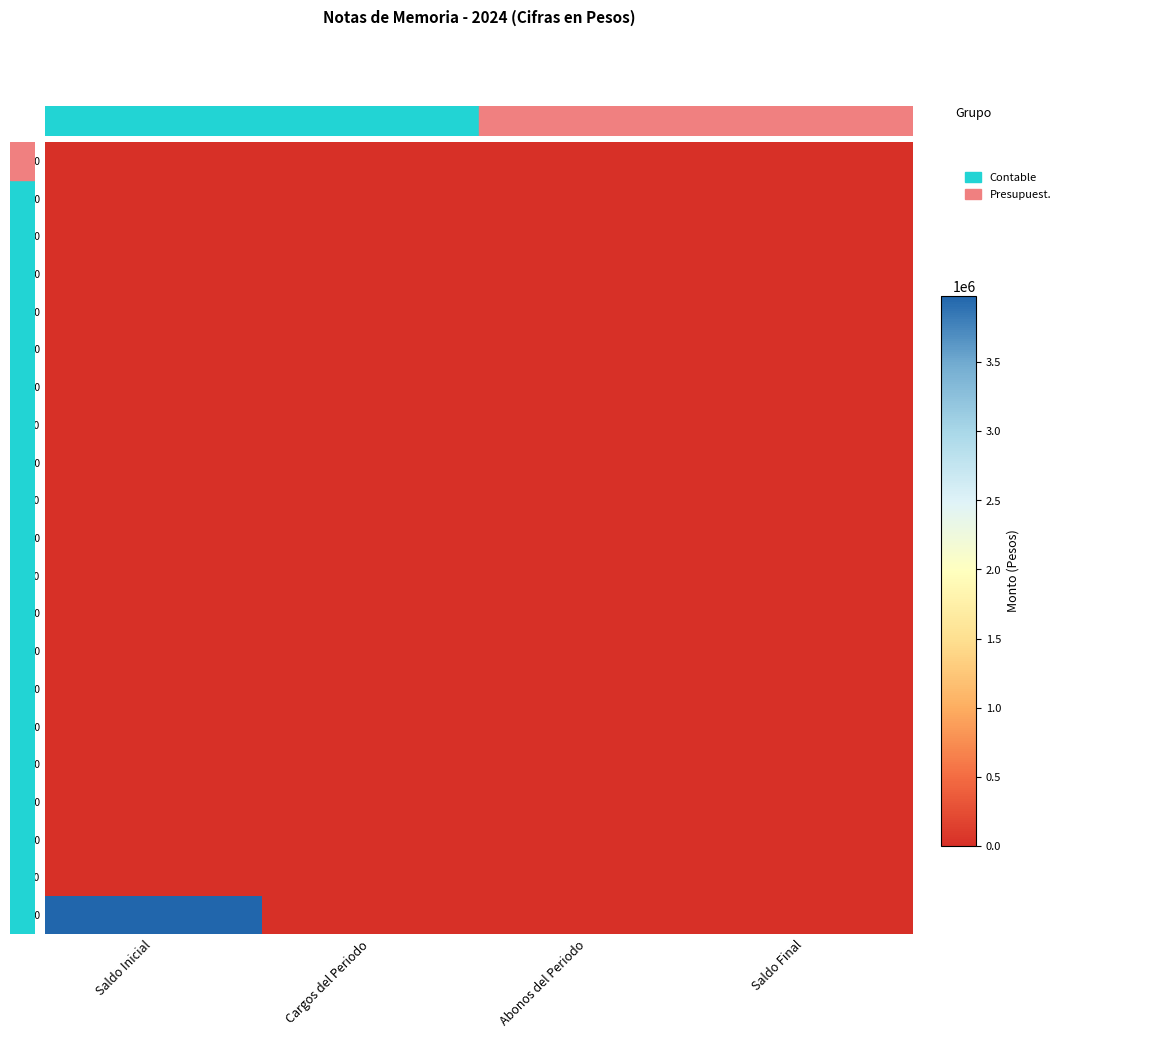

Reading right to left, what are all the values shown in this chart?

7110: Saldo Final=0	Abonos del Periodo=0	Cargos del Periodo=0	Saldo Inicial=0
7120: Saldo Final=0	Abonos del Periodo=0	Cargos del Periodo=0	Saldo Inicial=0
7130: Saldo Final=0	Abonos del Periodo=0	Cargos del Periodo=0	Saldo Inicial=0
7140: Saldo Final=0	Abonos del Periodo=0	Cargos del Periodo=0	Saldo Inicial=0
7150: Saldo Final=0	Abonos del Periodo=0	Cargos del Periodo=0	Saldo Inicial=0
7160: Saldo Final=0	Abonos del Periodo=0	Cargos del Periodo=0	Saldo Inicial=0
7210: Saldo Final=0	Abonos del Periodo=0	Cargos del Periodo=0	Saldo Inicial=0
7220: Saldo Final=0	Abonos del Periodo=0	Cargos del Periodo=0	Saldo Inicial=0
7230: Saldo Final=0	Abonos del Periodo=0	Cargos del Periodo=0	Saldo Inicial=0
7240: Saldo Final=0	Abonos del Periodo=0	Cargos del Periodo=0	Saldo Inicial=0
7250: Saldo Final=0	Abonos del Periodo=0	Cargos del Periodo=0	Saldo Inicial=0
7260: Saldo Final=0	Abonos del Periodo=0	Cargos del Periodo=0	Saldo Inicial=0
7310: Saldo Final=0	Abonos del Periodo=0	Cargos del Periodo=0	Saldo Inicial=0
7320: Saldo Final=0	Abonos del Periodo=0	Cargos del Periodo=0	Saldo Inicial=0
7330: Saldo Final=0	Abonos del Periodo=0	Cargos del Periodo=0	Saldo Inicial=0
7340: Saldo Final=0	Abonos del Periodo=0	Cargos del Periodo=0	Saldo Inicial=0
7350: Saldo Final=0	Abonos del Periodo=0	Cargos del Periodo=0	Saldo Inicial=0
7360: Saldo Final=0	Abonos del Periodo=0	Cargos del Periodo=0	Saldo Inicial=0
7410: Saldo Final=0	Abonos del Periodo=0	Cargos del Periodo=0	Saldo Inicial=0
7420: Saldo Final=0	Abonos del Periodo=0	Cargos del Periodo=0	Saldo Inicial=0
8110: Saldo Final=0	Abonos del Periodo=0	Cargos del Periodo=0	Saldo Inicial=3980000